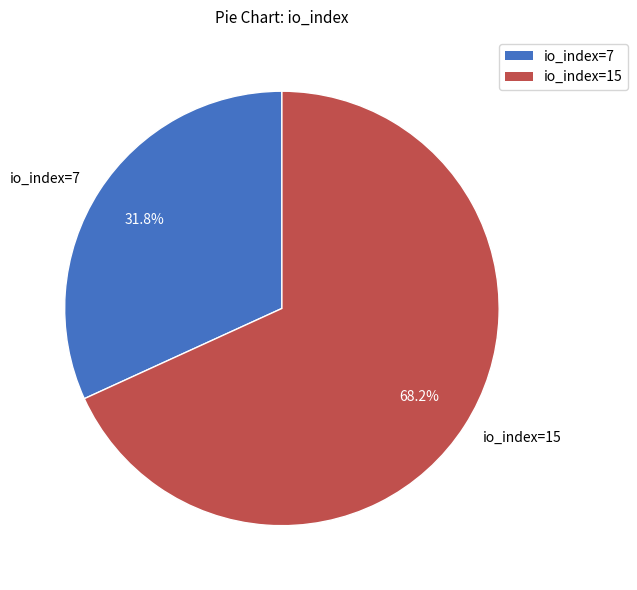

Does io_index=7 account for over 50% of the chart?

No